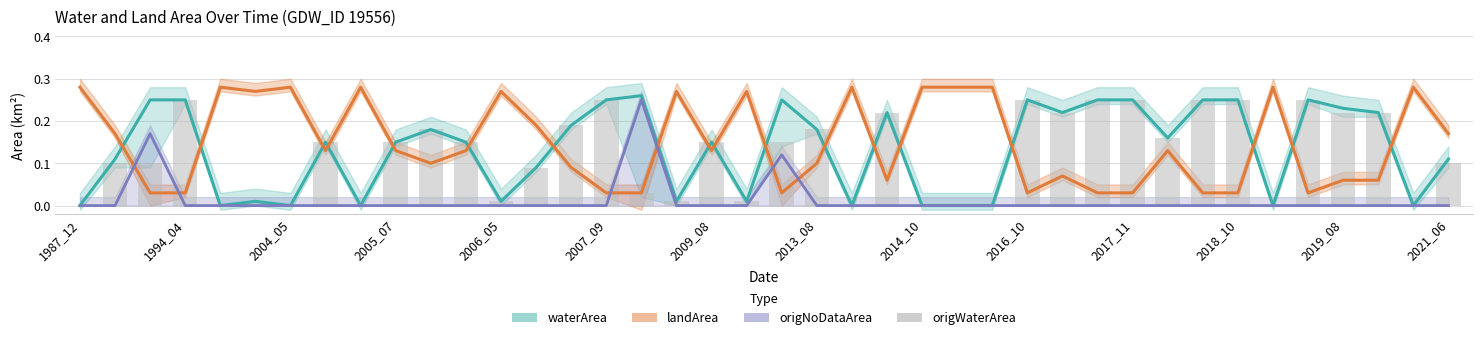

How many data points does each series have?

40